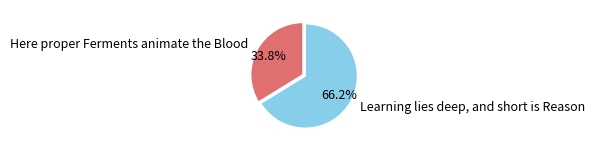

Which slice represents more than half of the pie?

Learning lies deep, and short is Reason